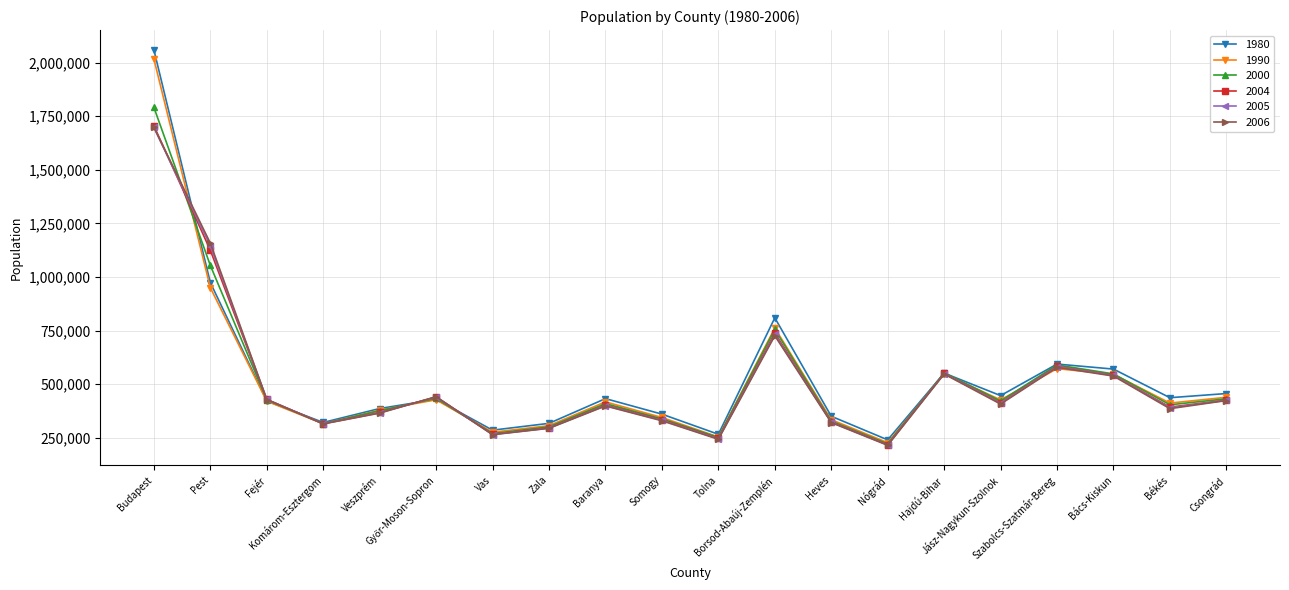

What is the difference between the maximum and minimum values in the 2004 series?

1487181